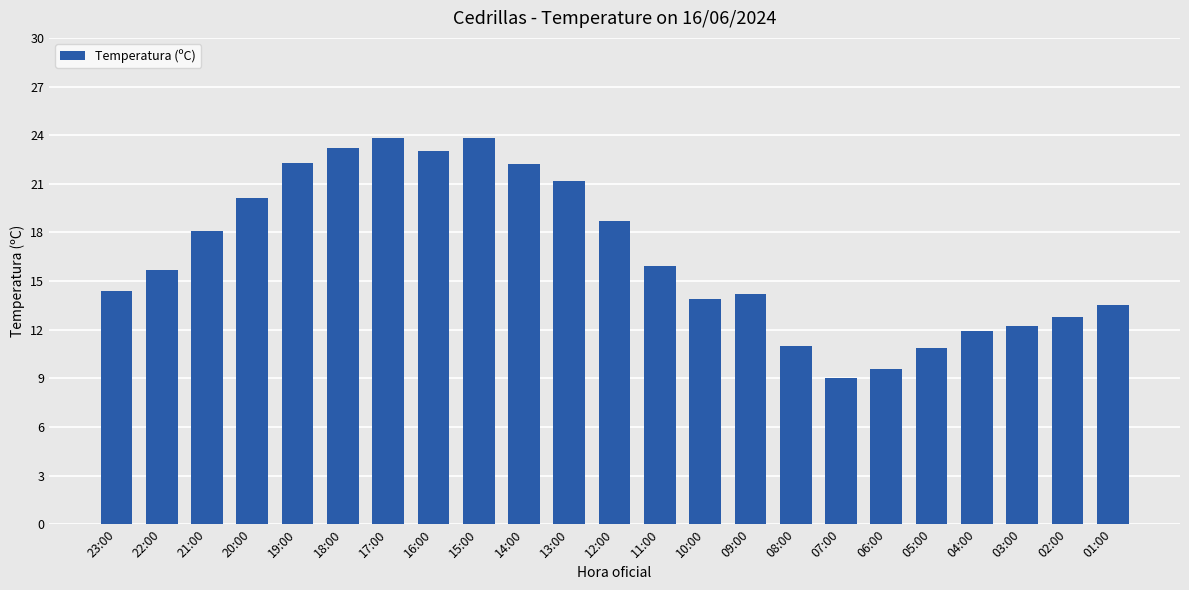

What is the change in value from 19:00 to 16:00?

+0.7